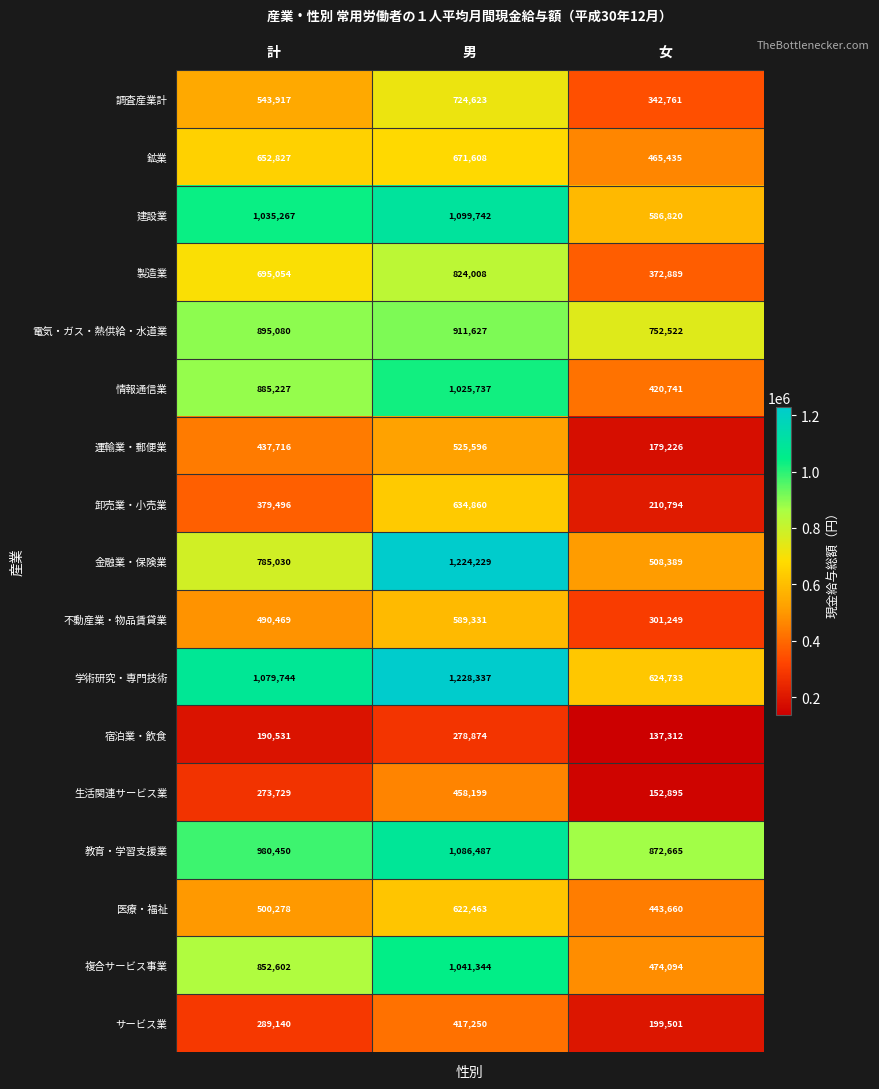

Is it true that 製造業 equals 824008 at 男?

True